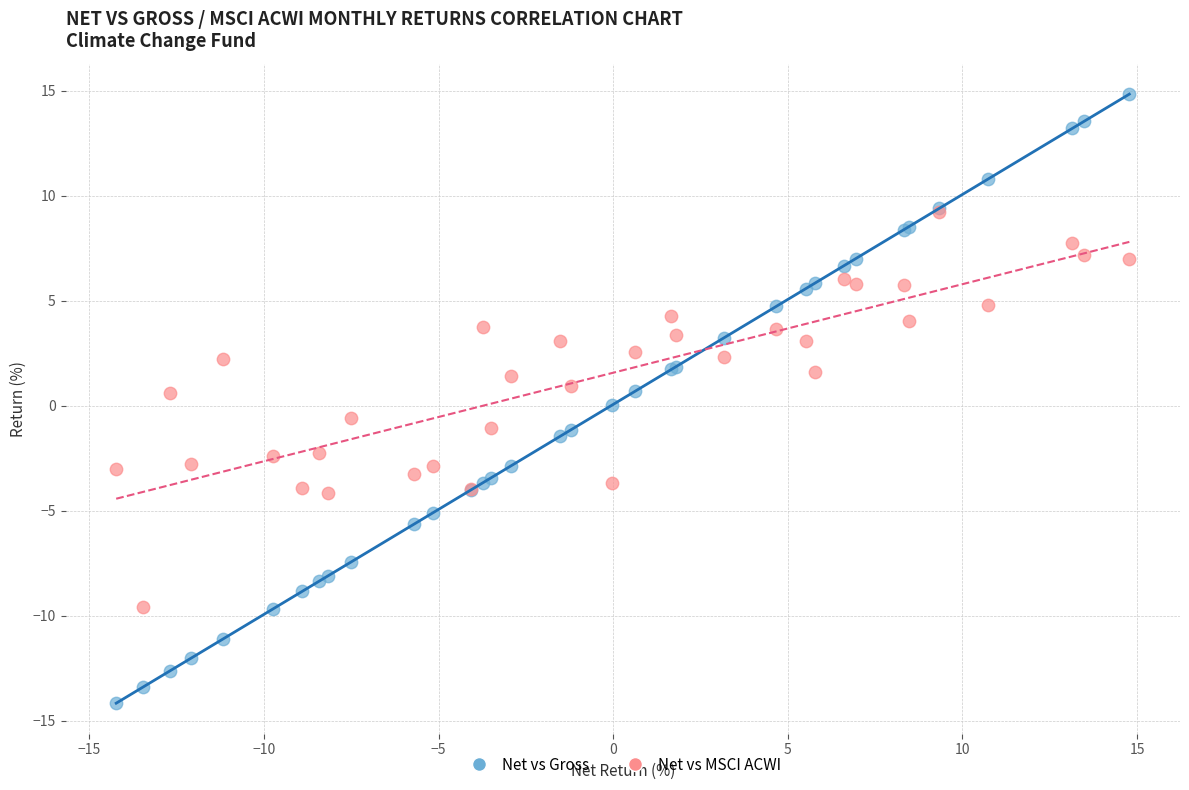

Which series has the widest spread of Y values?

Net vs Gross